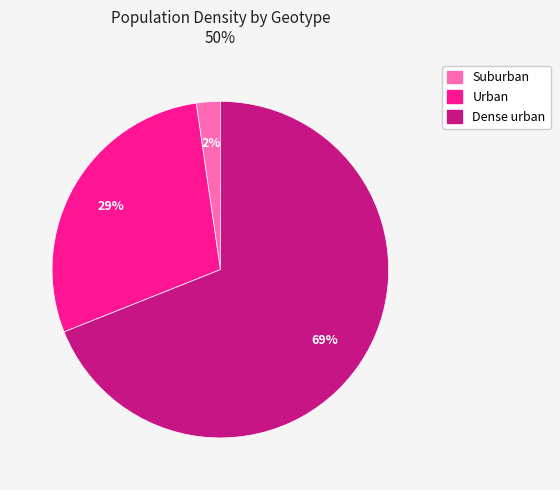

The Urban slice represents 36% of the pie. True or false?

False